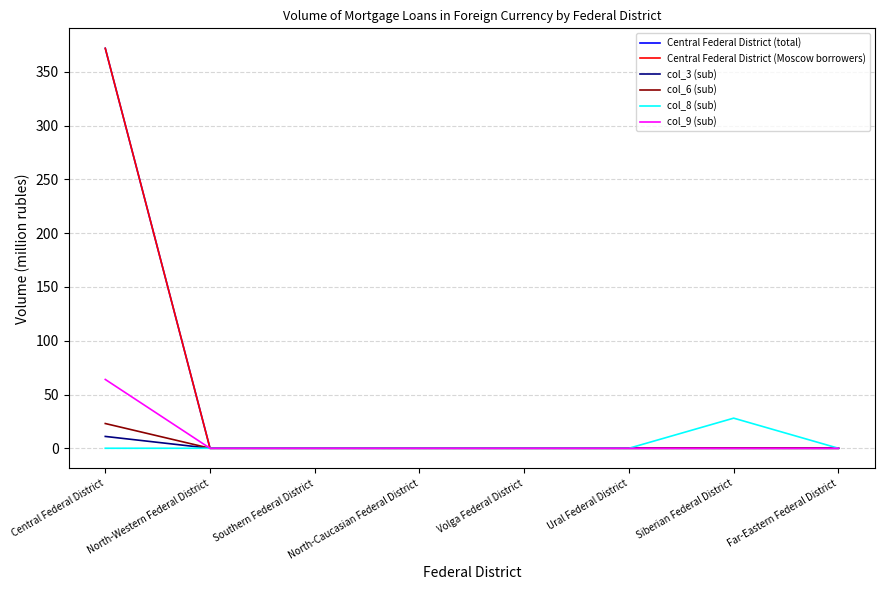

Does the chart display data point markers on the line(s)?

No